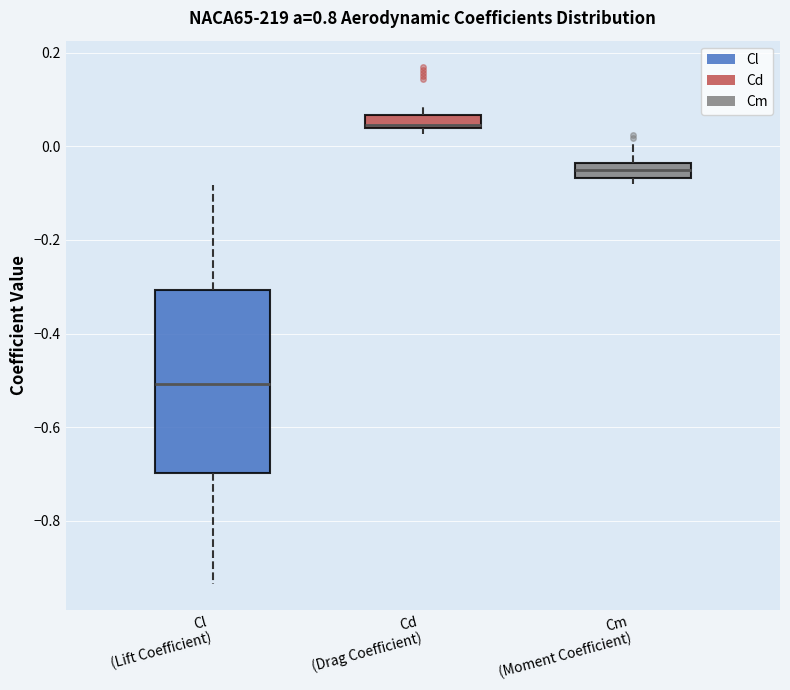

Comparing the boxes themselves (not the whiskers), which one is the tallest?

Cl (Lift Coefficient)